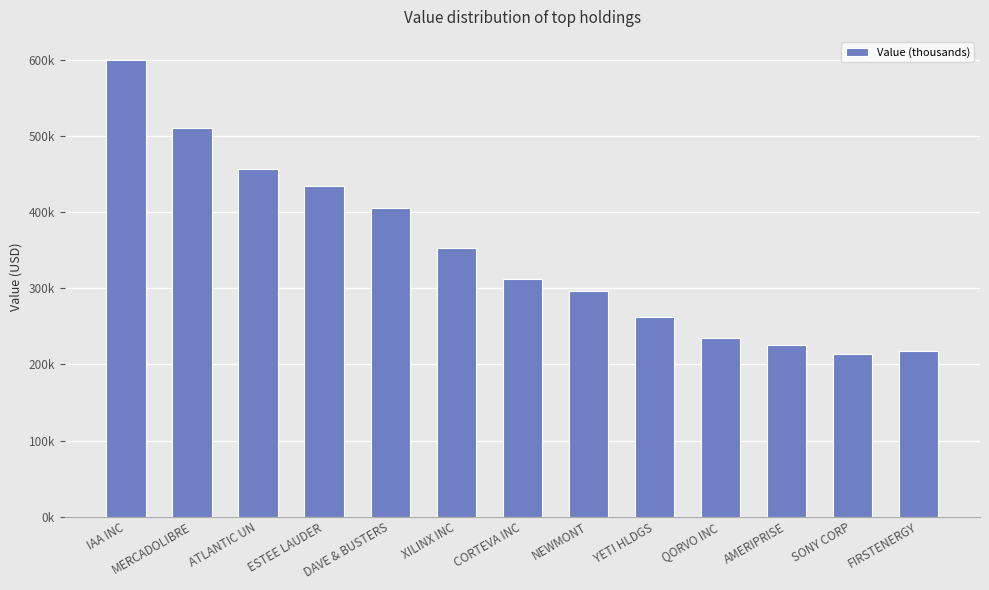

Rank the categories by value from lowest to highest.

SONY CORP, FIRSTENERGY, AMERIPRISE, QORVO INC, YETI HLDGS, NEWMONT, CORTEVA INC, XILINX INC, DAVE & BUSTERS, ESTEE LAUDER, ATLANTIC UN, MERCADOLIBRE, IAA INC